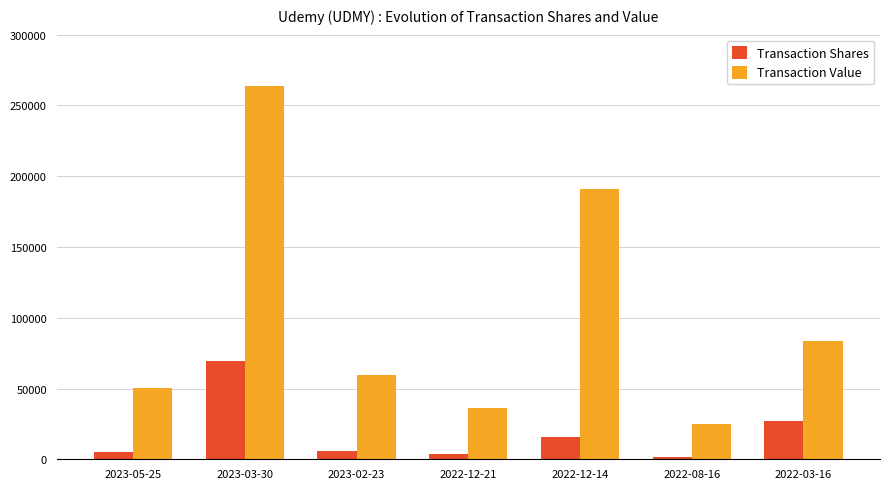

What position from the left is 2022-08-16?

6